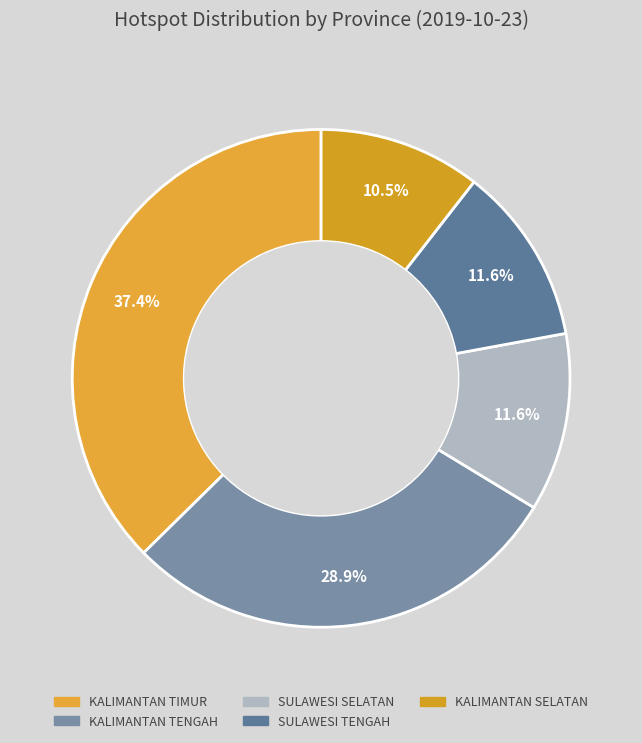

To the nearest percent, what portion does KALIMANTAN TIMUR represent?

37%